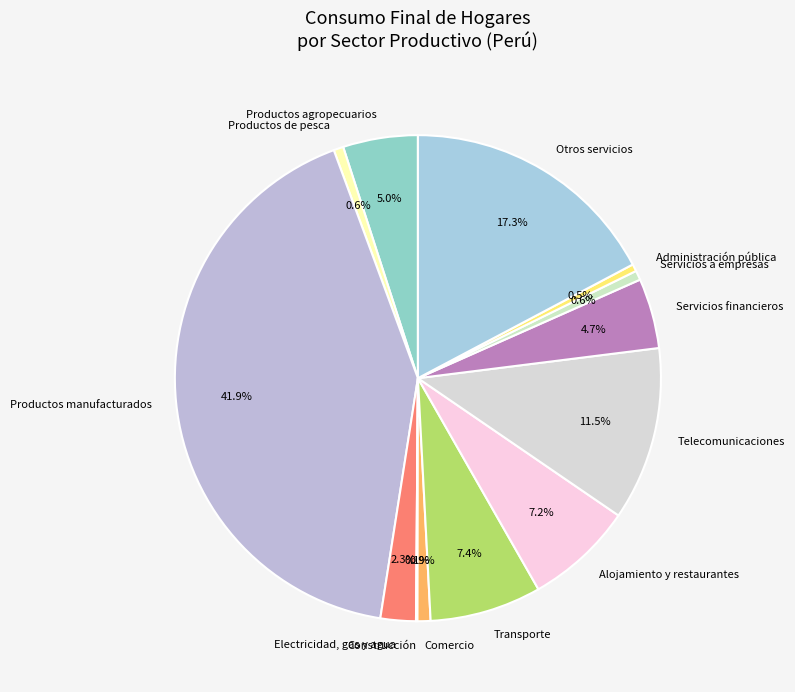

Between Servicios a empresas and Transporte, which is larger?

Transporte